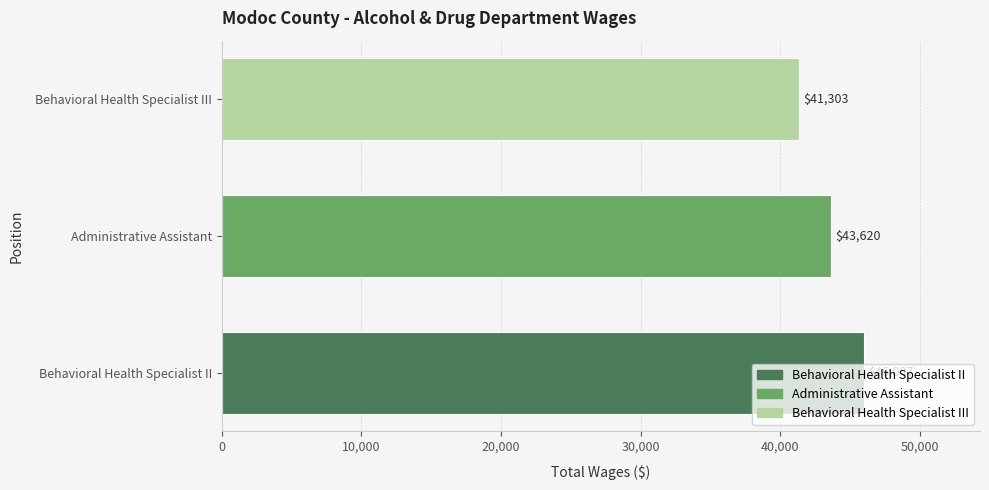

What is the sum of the values at Behavioral Health Specialist II and Administrative Assistant?

89627